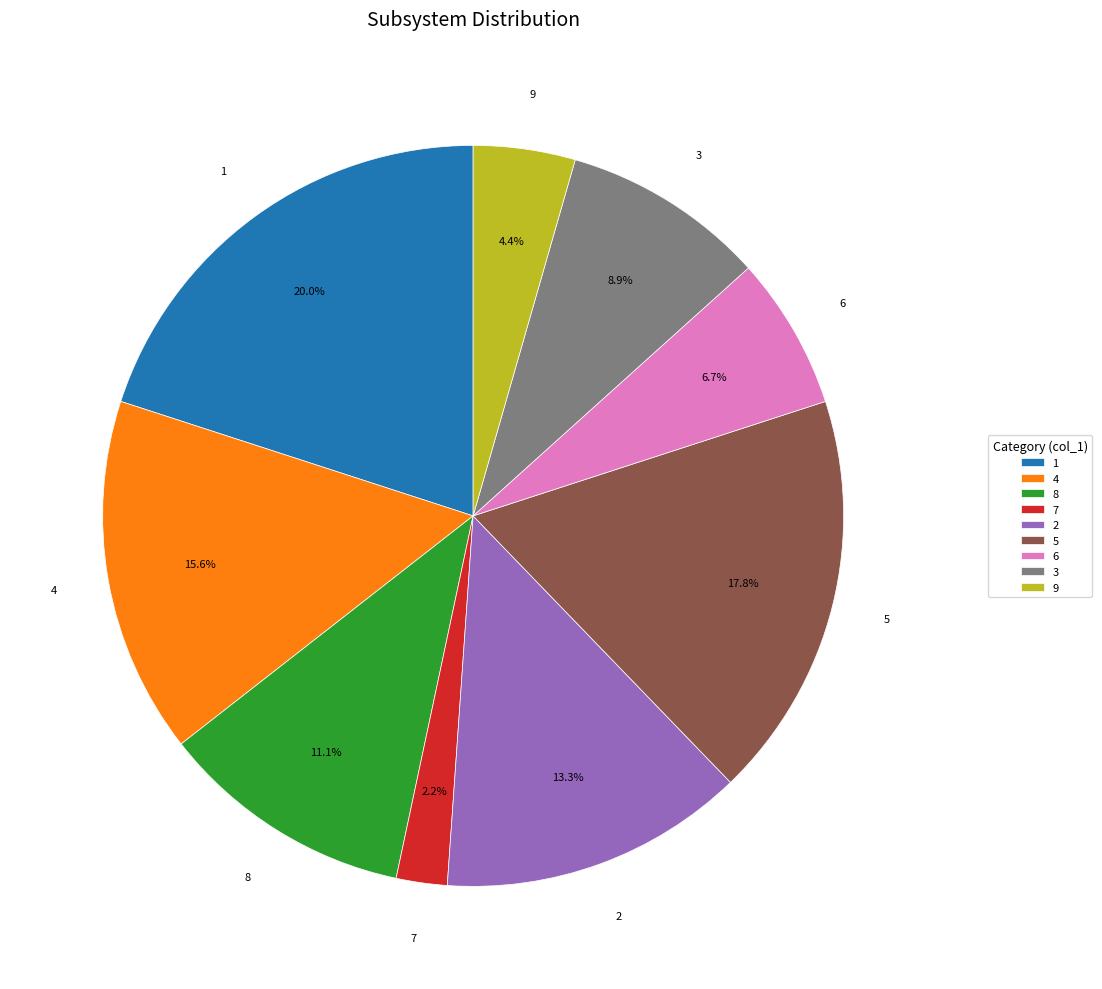

What percentage is the 3 slice, to the nearest percent?

9%